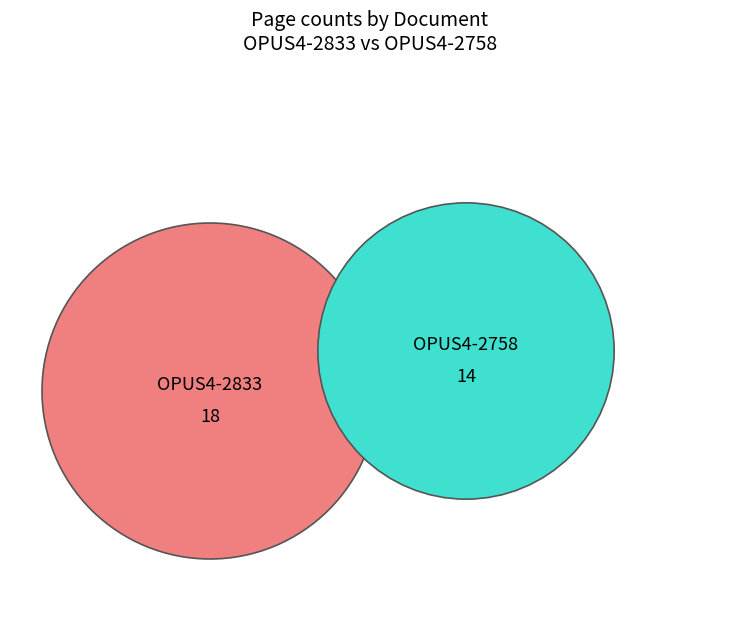

To the nearest percent, what is the difference between the OPUS4-2758 and OPUS4-2833 slice percentages?

12%